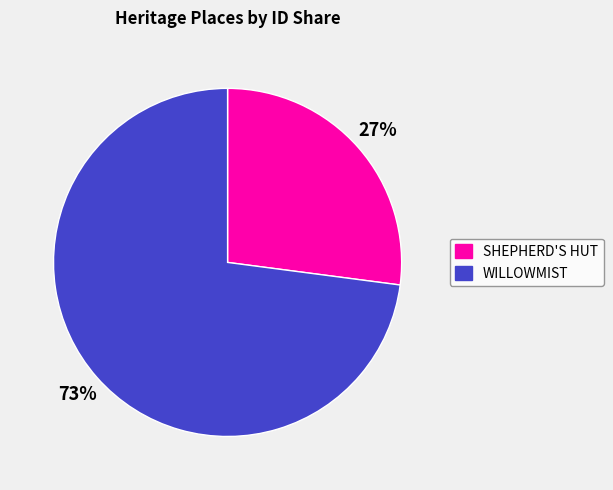

To the nearest percent, what is the difference between the largest and smallest slice percentages?

46%